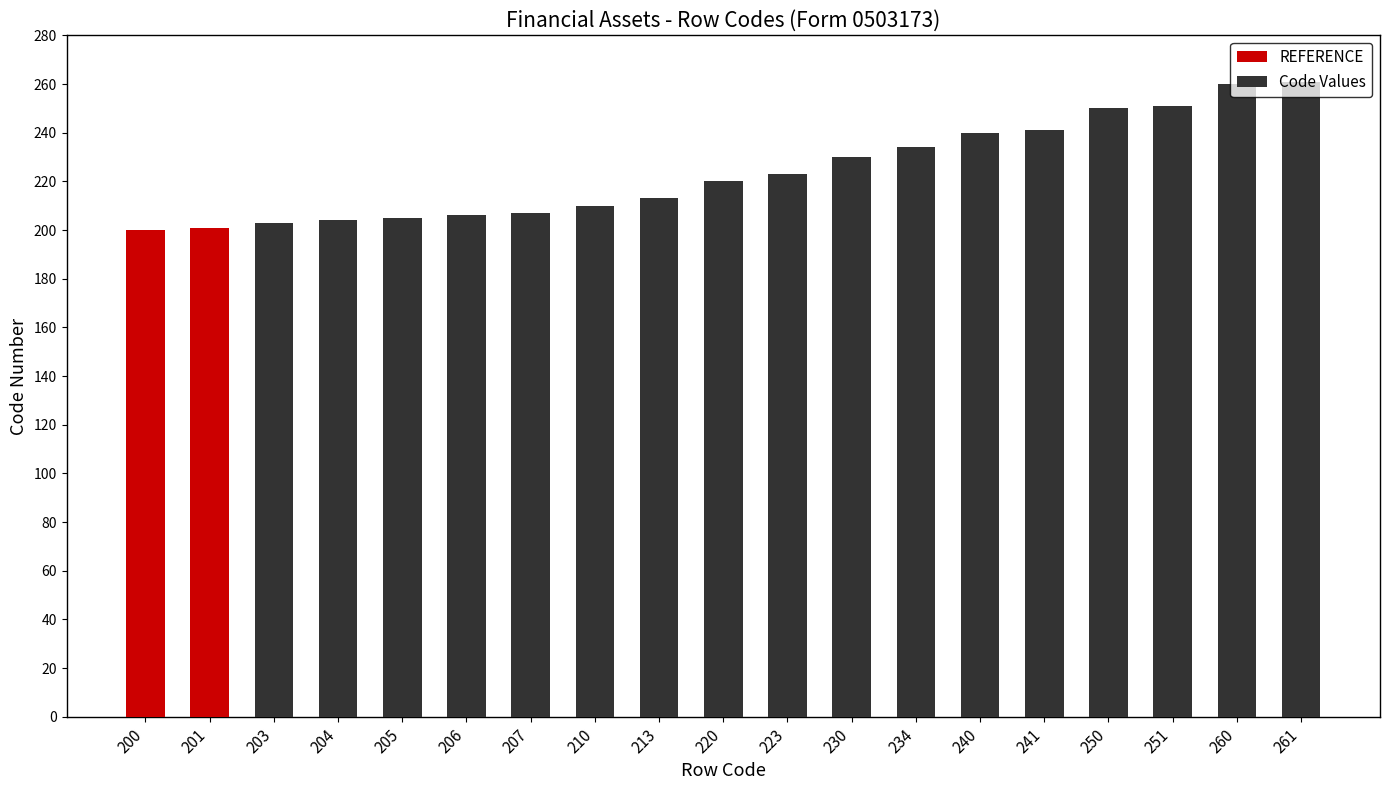

What is the sum of the values at 204 and 201?

405